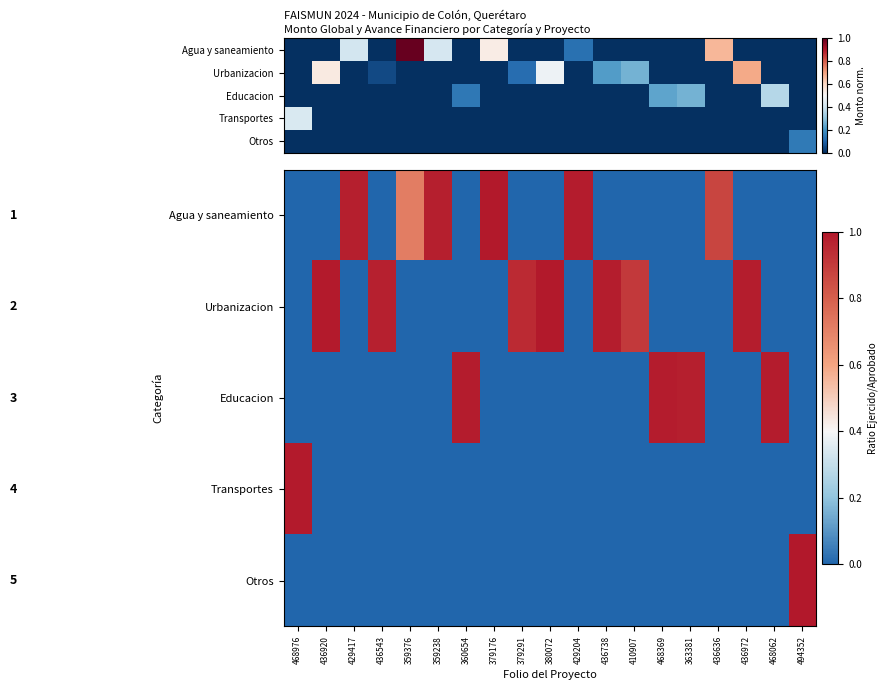

At how many categories does at least one series exceed 0?

19